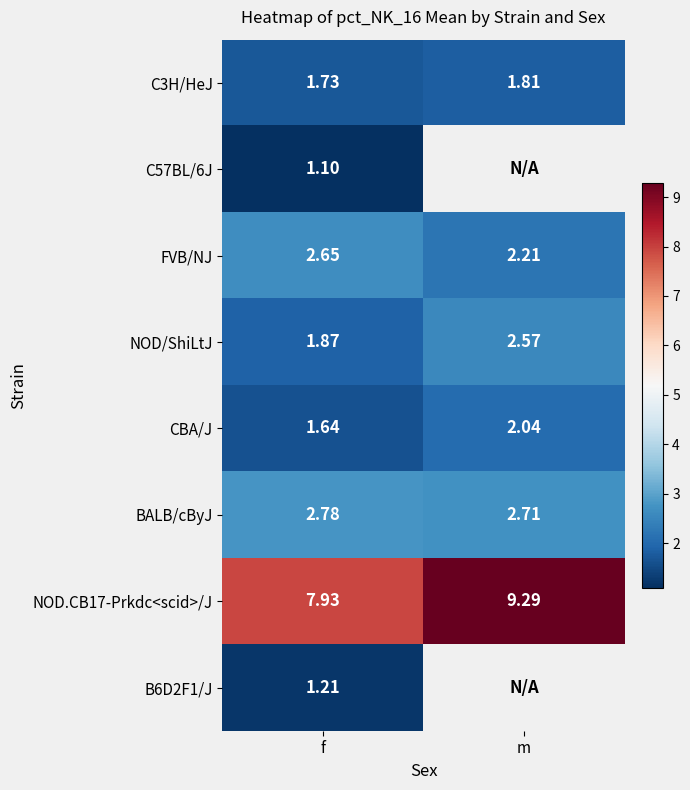

What is the difference between the maximum and minimum values in the NOD.CB17-Prkdc<scid>/J series?

1.4